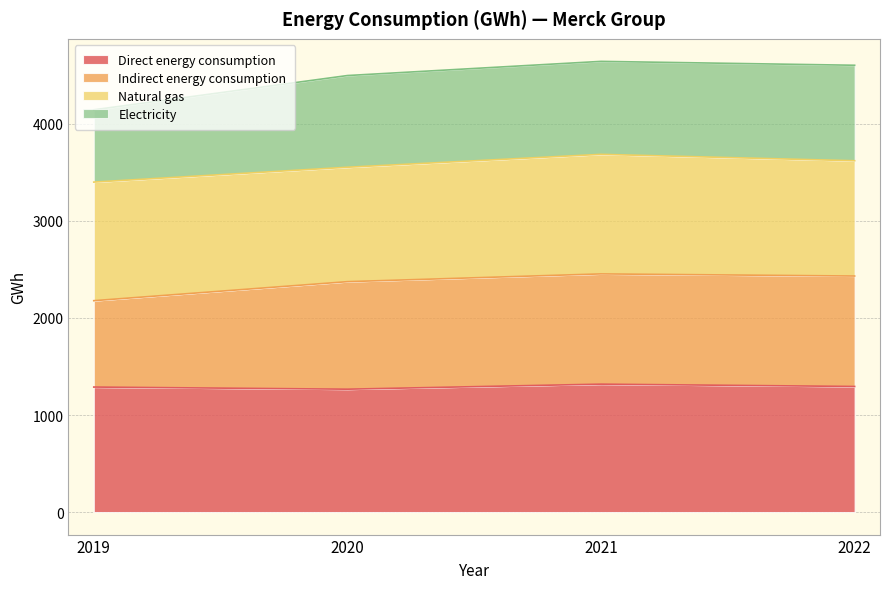

Which has a higher value, 2019 or 2020?

2019